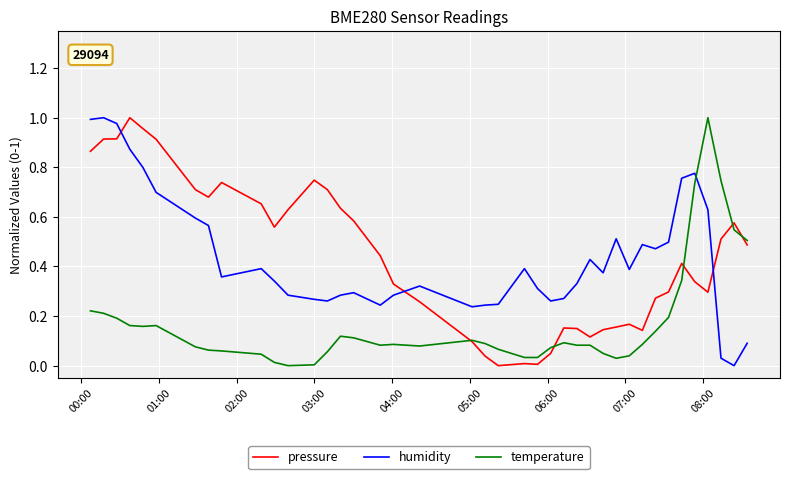

Does the chart display data point markers on the line(s)?

No